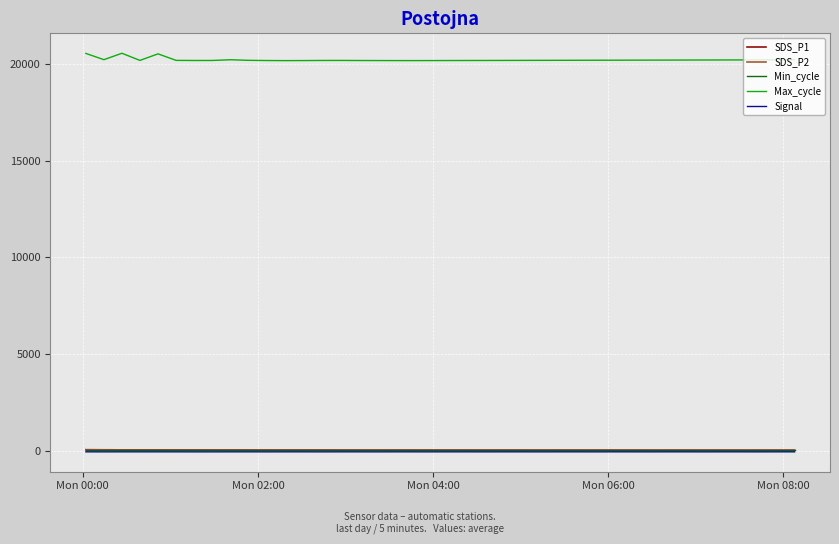

Which series has the widest spread of values?

Max_cycle